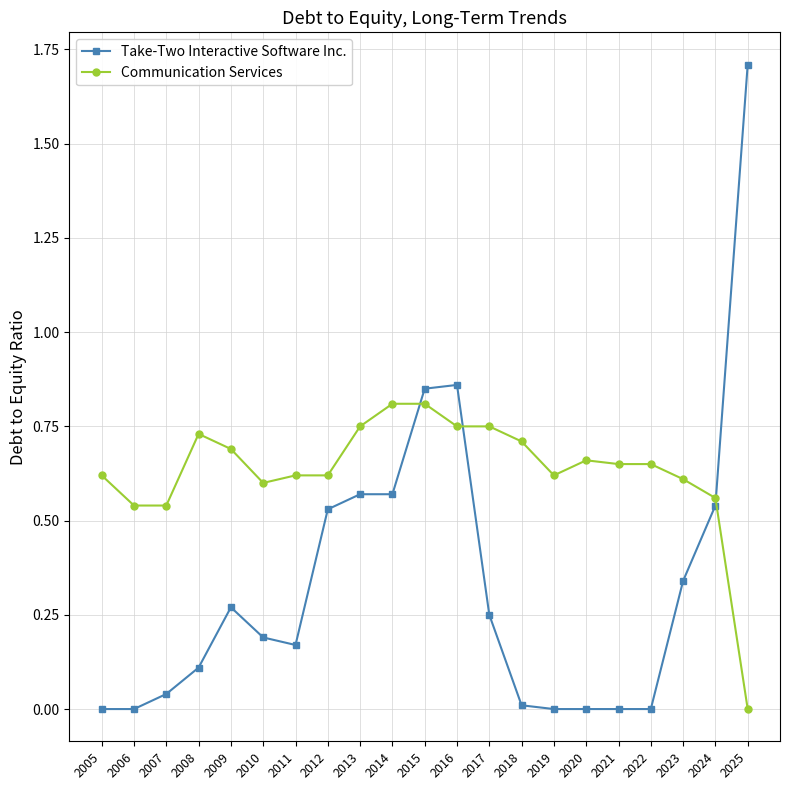

Is the value of Communication Services at 2024 greater than the value of Take-Two Interactive Software Inc. at 2010?

Yes